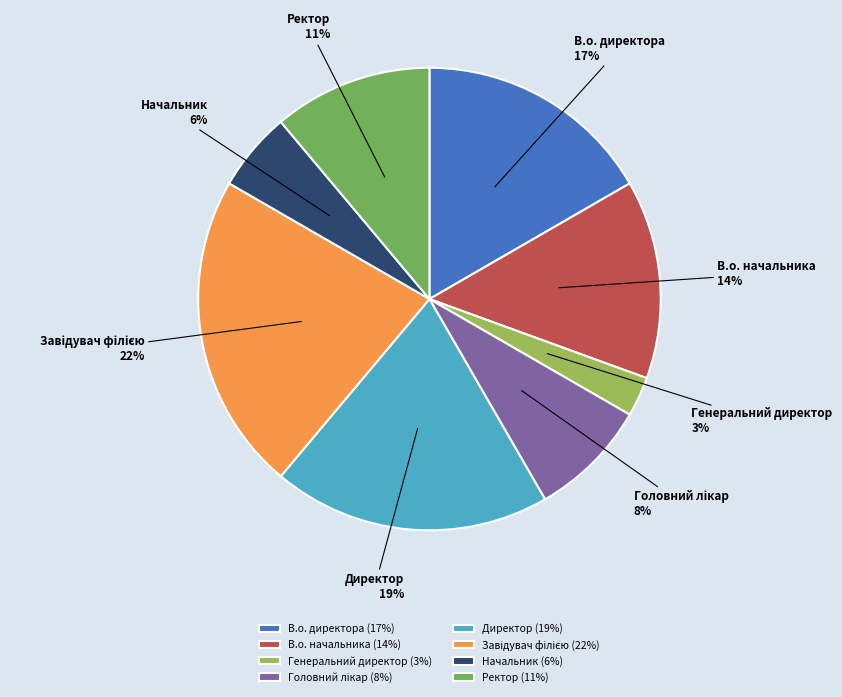

Which slice is the smallest?

Генеральний директор